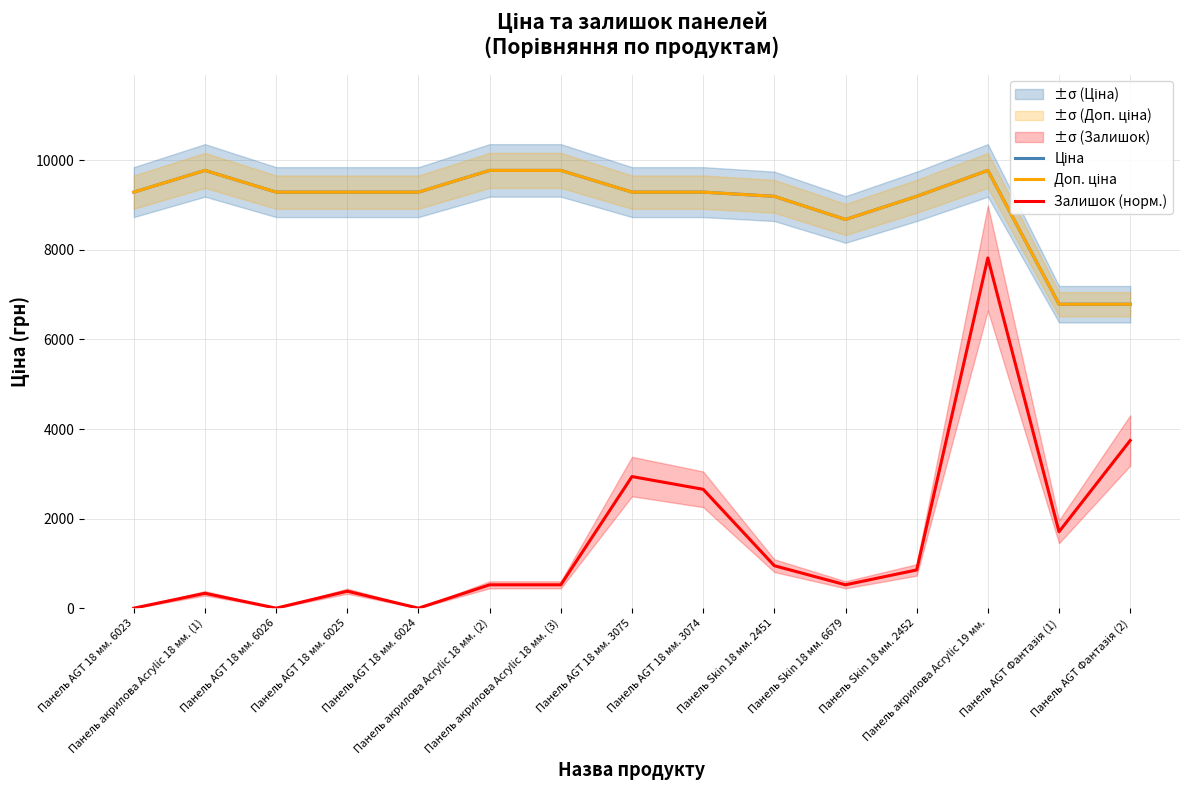

At which label does Доп. ціна first exceed 9290?

Панель AGT 18 мм. 6023